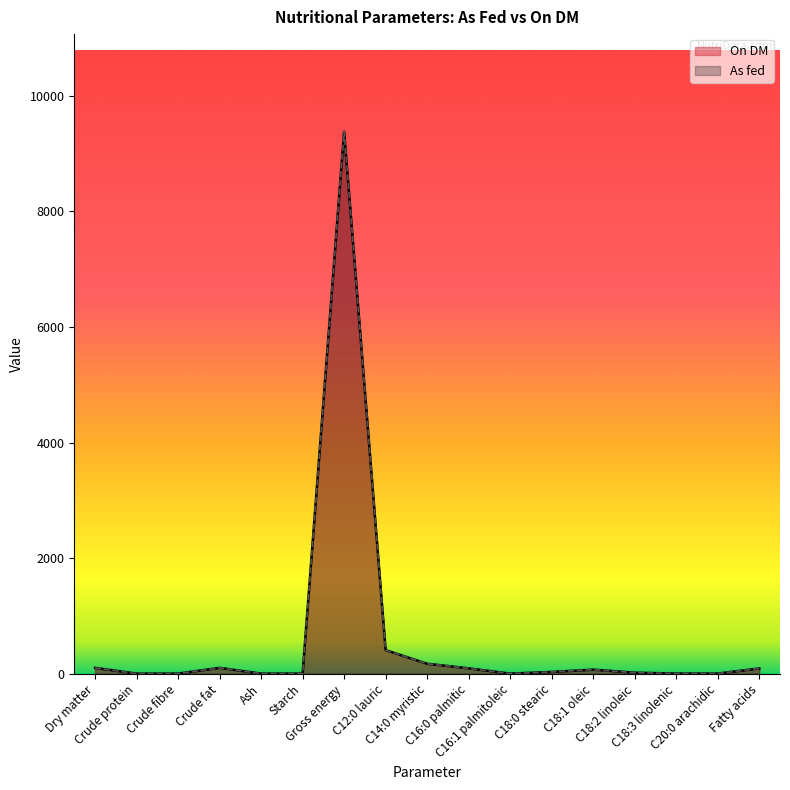

True or false: On DM and As fed intersect in this chart.

False